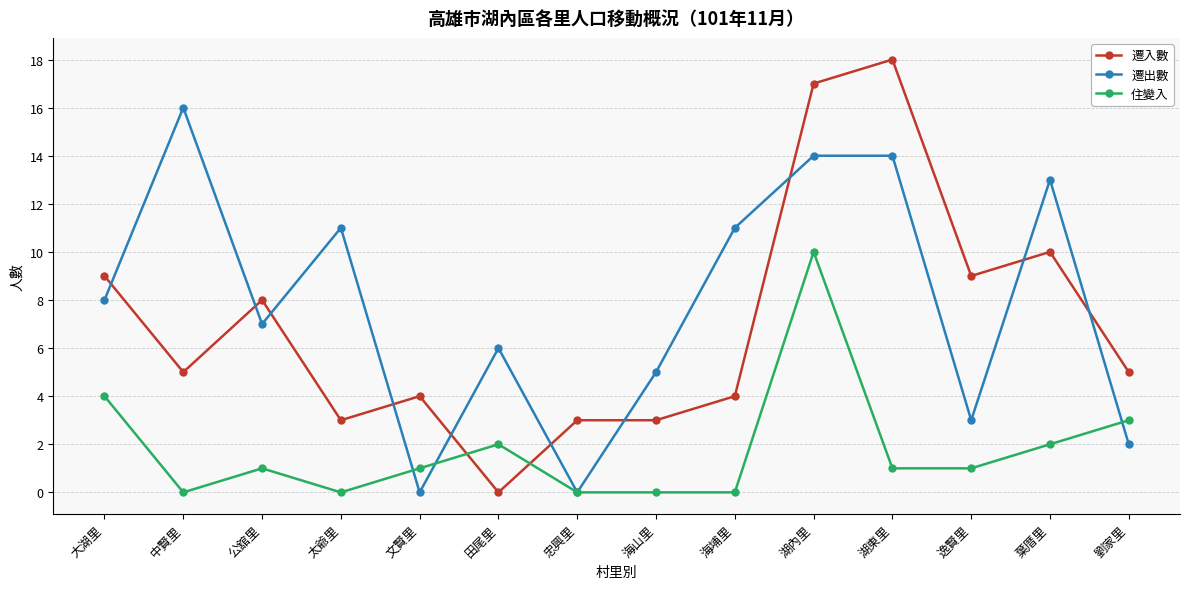

What is the label of the 3rd point from the right?

逸賢里